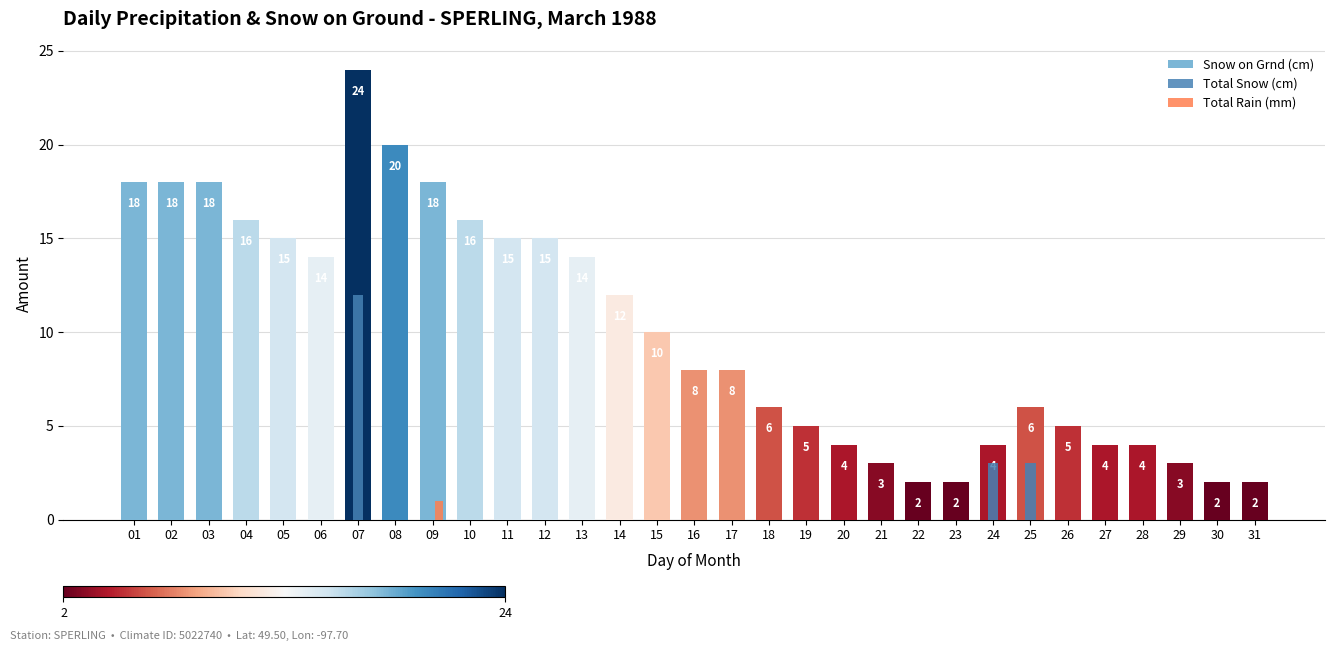

Are the bars horizontal?

No